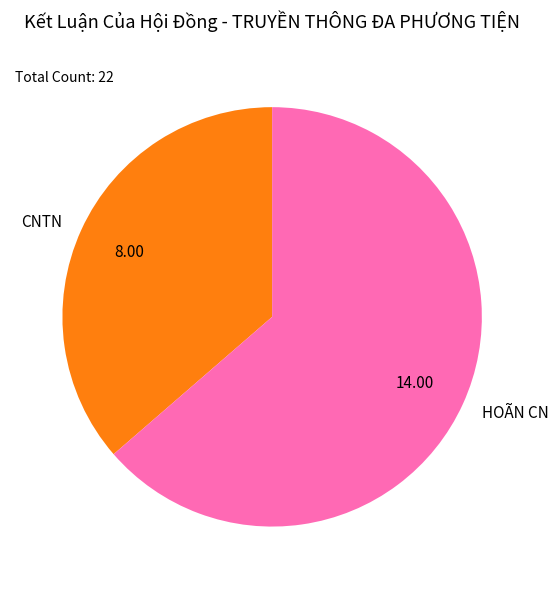

Is there a majority slice in this chart?

Yes